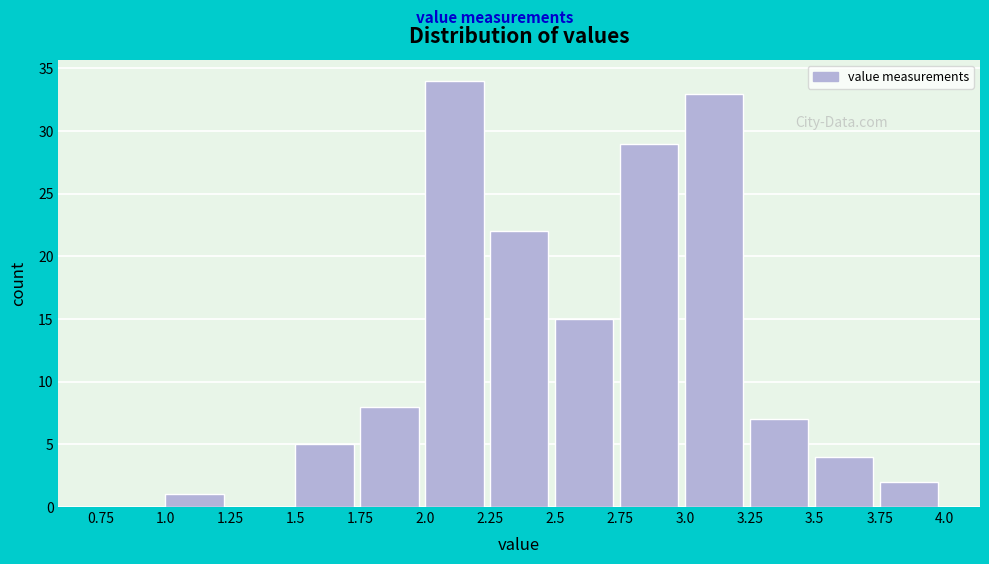

Reading left to right, transcribe this chart: for each bar, give the range it covers on the x-axis and its height. The values are not printed on the chart, so give them approximately, as read against the axis.

0.75 to 1.0: 0
1.0 to 1.25: 1
1.25 to 1.5: 0
1.5 to 1.75: 5
1.75 to 2.0: 8
2.0 to 2.25: 34
2.25 to 2.5: 22
2.5 to 2.75: 15
2.75 to 3.0: 29
3.0 to 3.25: 33
3.25 to 3.5: 7
3.5 to 3.75: 4
3.75 to 4.0: 2